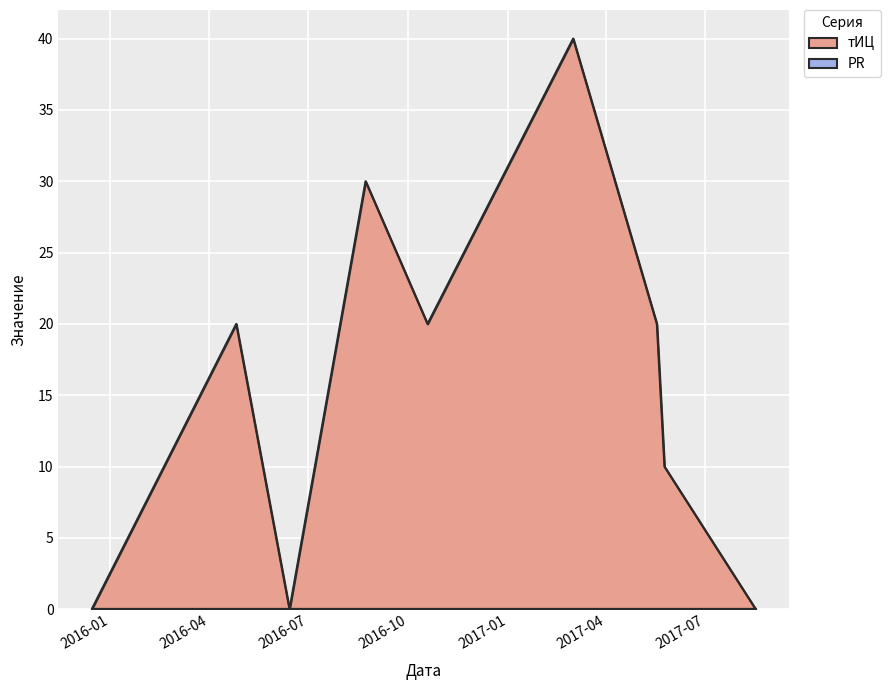

How many interior local valleys (lower than both neighbors) does the data have?

2